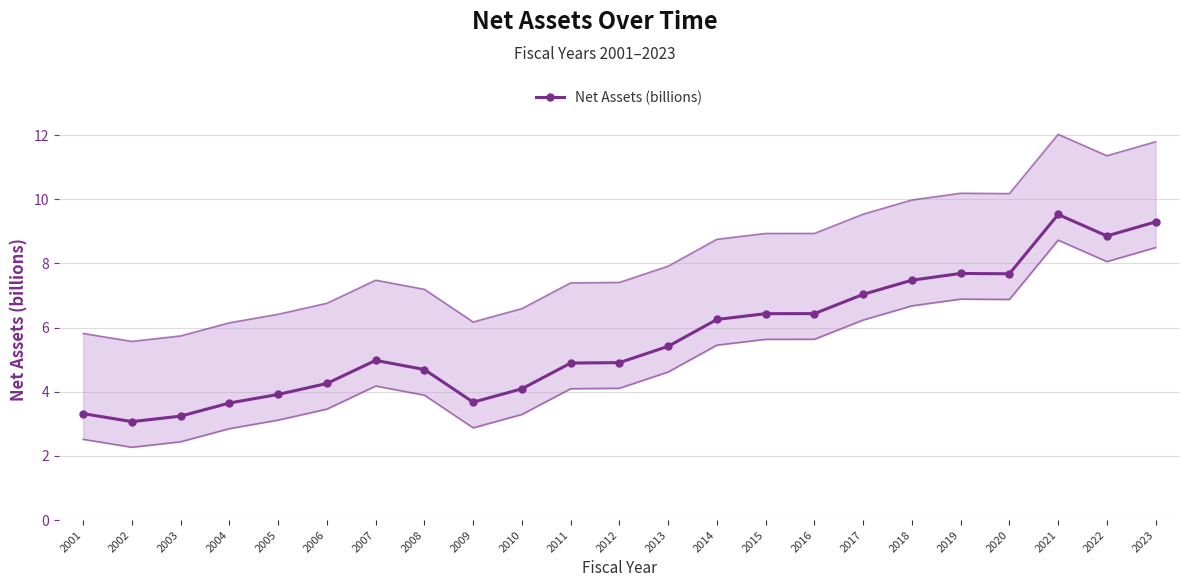

Reading left to right, list all the values displayed in this chart.

2001=3.3	2002=3.1	2003=3.2	2004=3.6	2005=3.9	2006=4.3	2007=5.0	2008=4.7	2009=3.7	2010=4.1	2011=4.9	2012=4.9	2013=5.4	2014=6.3	2015=6.4	2016=6.4	2017=7.0	2018=7.5	2019=7.7	2020=7.7	2021=9.5	2022=8.9	2023=9.3